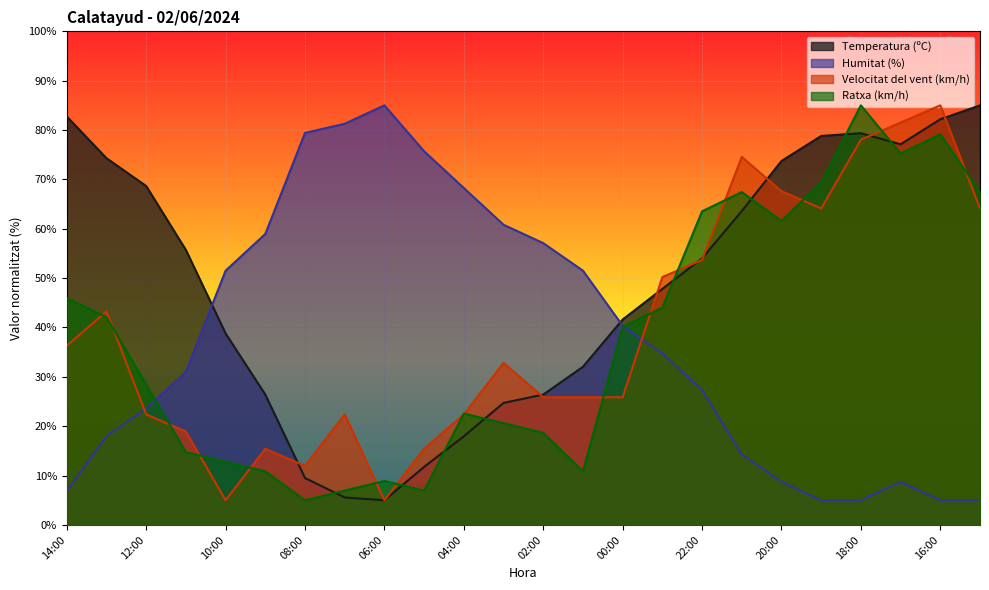

What are all the series names shown in the legend?

Temperatura (ºC), Humitat (%), Velocitat del vent (km/h), Ratxa (km/h)